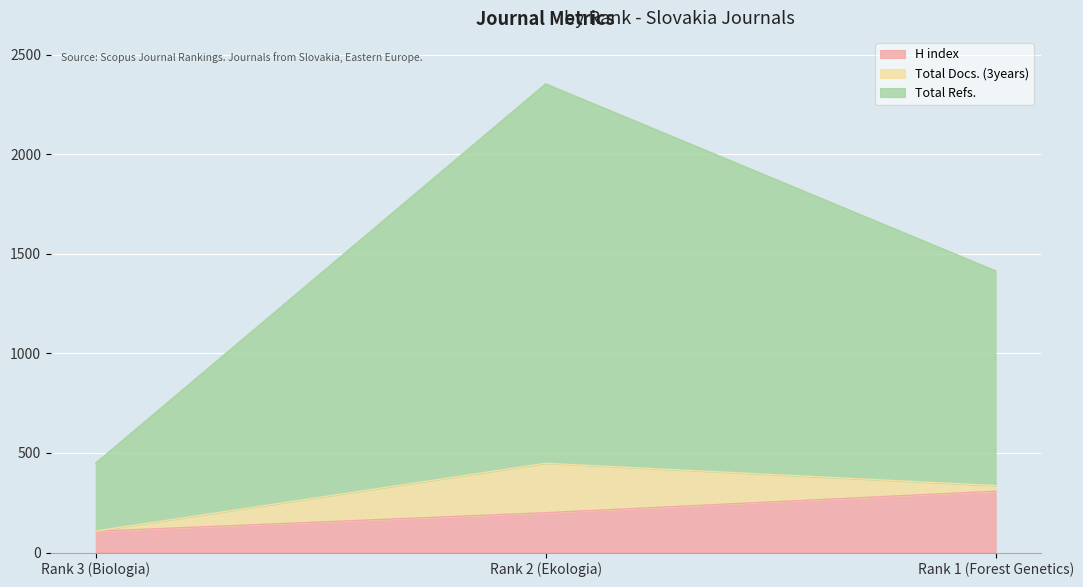

What is the difference between the maximum and minimum values in the Total Refs. series?

1904